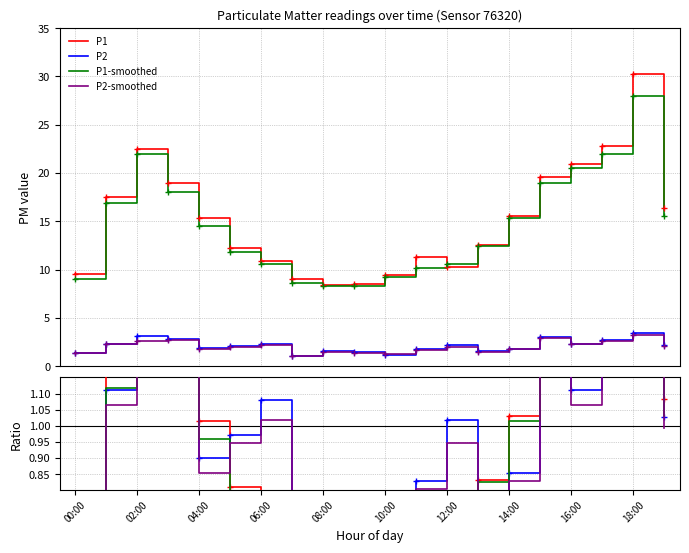

True or false: P2 has a value of 0.7 at 15:00.

False